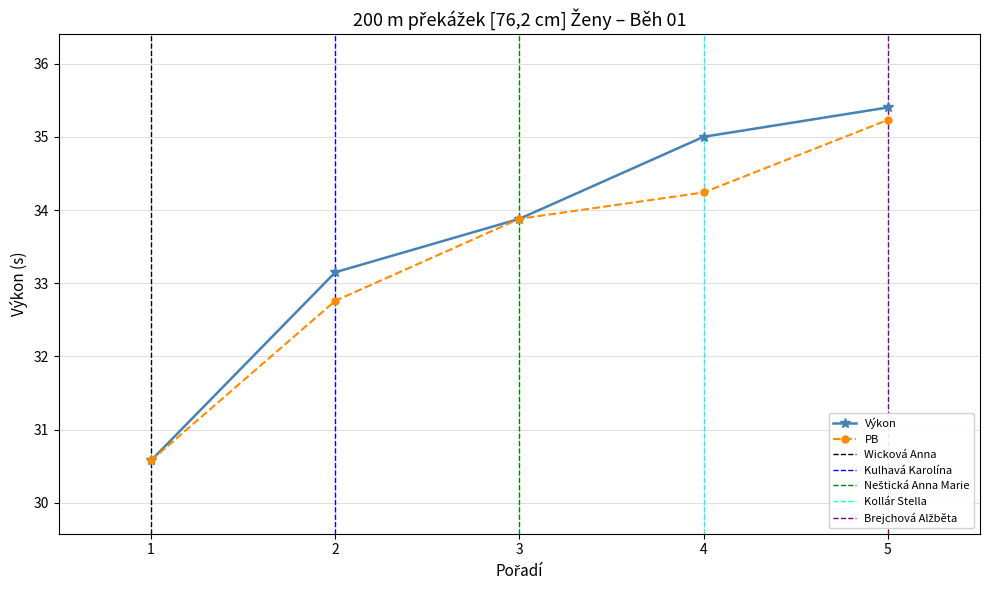

At how many categories does at least one series exceed 31?

4